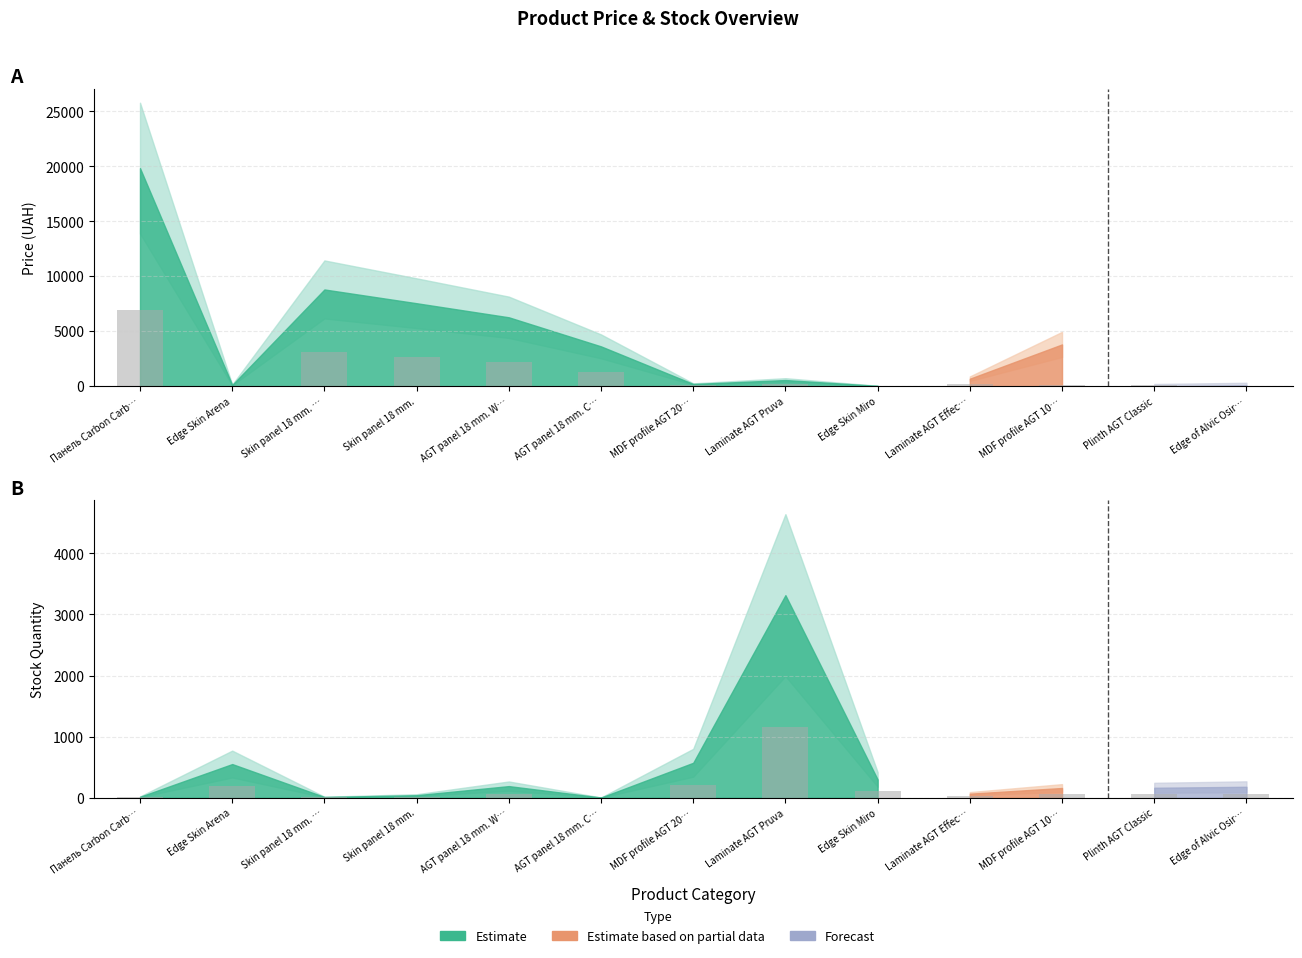

Is it true that Залишок equals 86.0 at MDF profile AGT 10…?

False